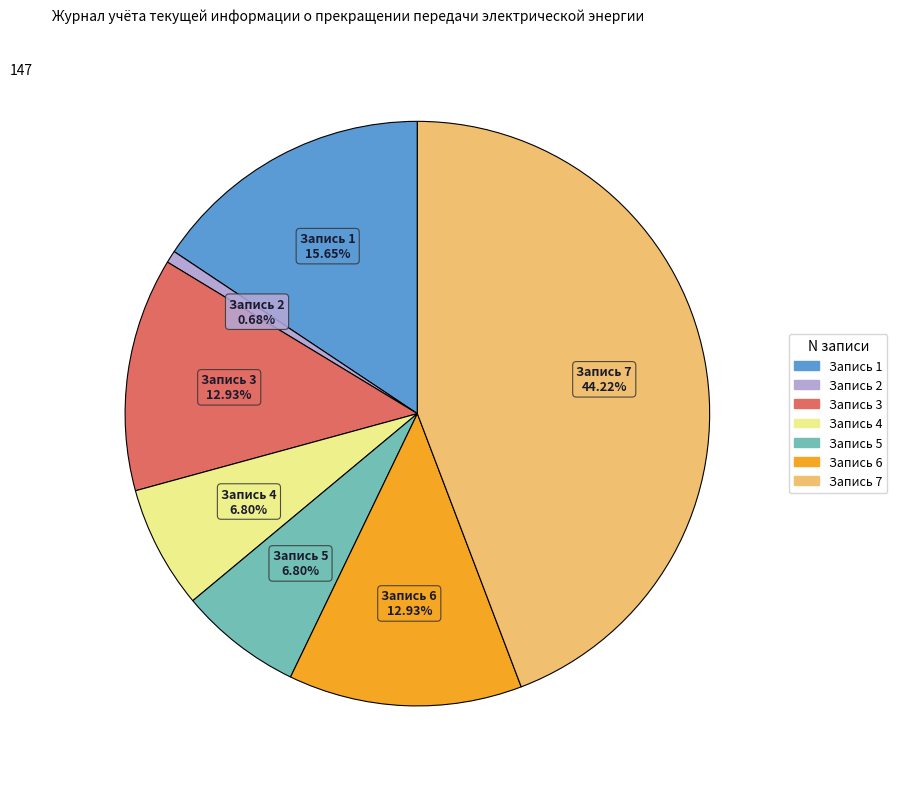

Does any single category account for the majority?

No